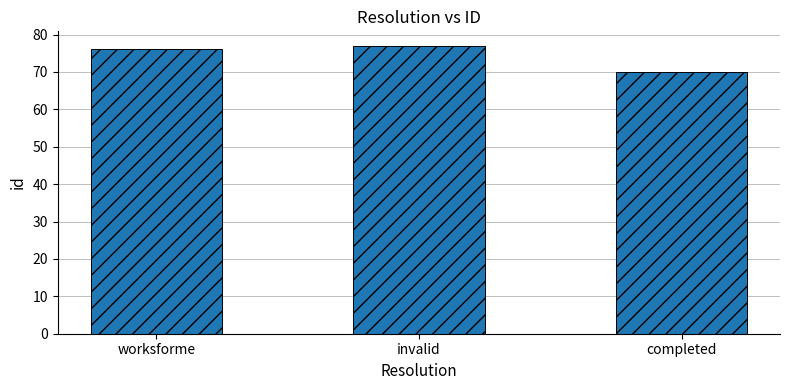

Is it true that the value at worksforme is 115?

False